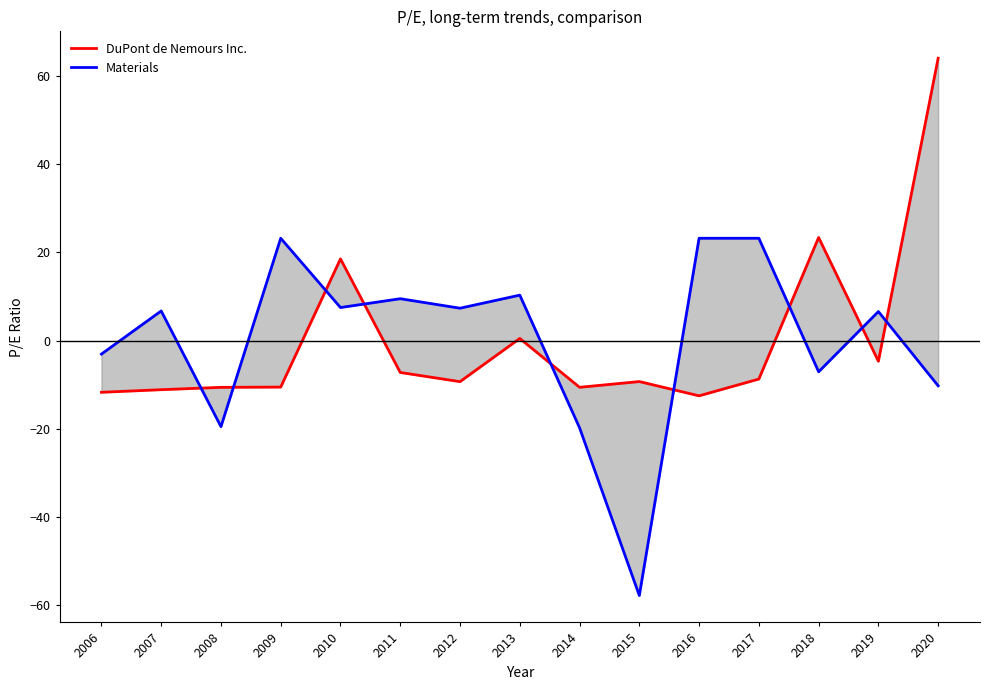

Which series has the largest total across all categories?

Materials